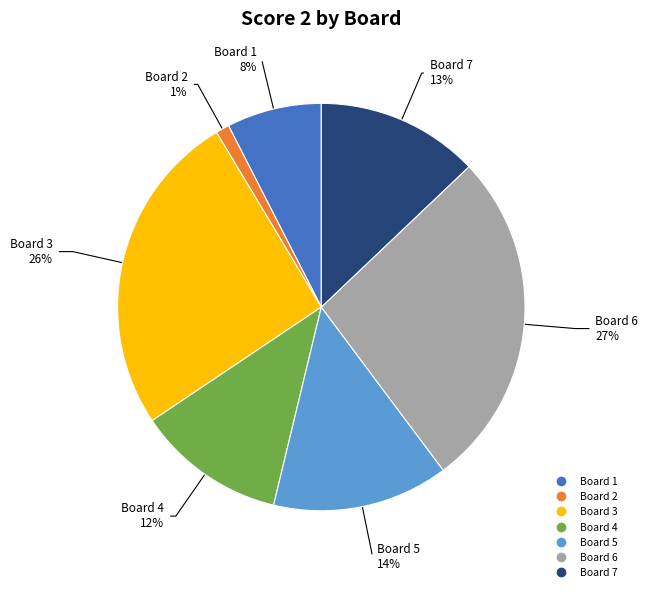

Combined, do Board 7 and Board 3 account for over 50%?

No